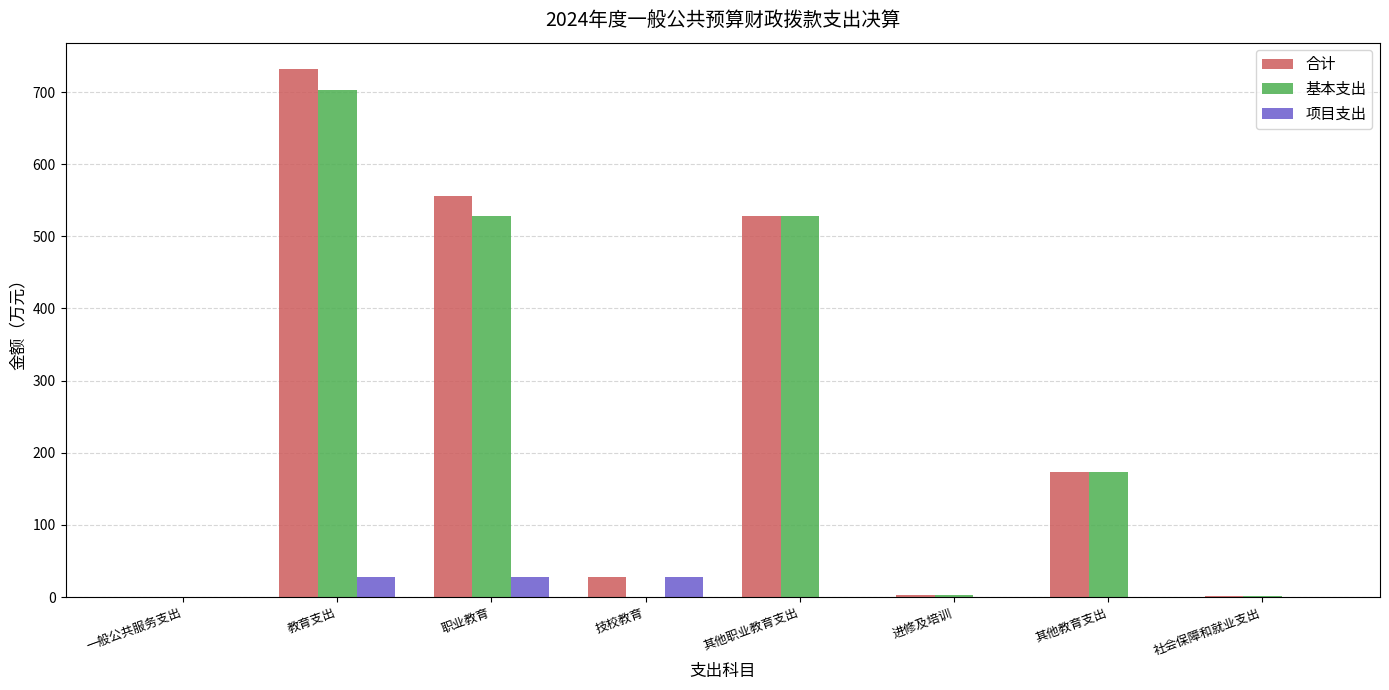

The value of 项目支出 at 技校教育 is 28.4. True or false?

True